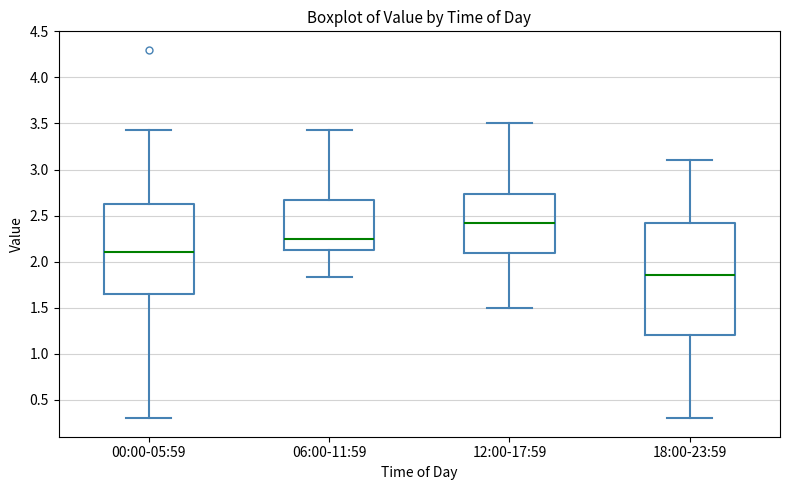

Reading left to right, transcribe this box plot: for each box, give where its median line is, the range the box spans, and where its two whiskers end, as read against the y-axis. The values are not printed on the chart, so give them approximately, as read against the axis.

00:00-05:59: median 2.10, box 1.65 to 2.65, whiskers 0.30 to 3.45
06:00-11:59: median 2.25, box 2.10 to 2.65, whiskers 1.85 to 3.45
12:00-17:59: median 2.40, box 2.10 to 2.75, whiskers 1.50 to 3.50
18:00-23:59: median 1.85, box 1.20 to 2.45, whiskers 0.30 to 3.10